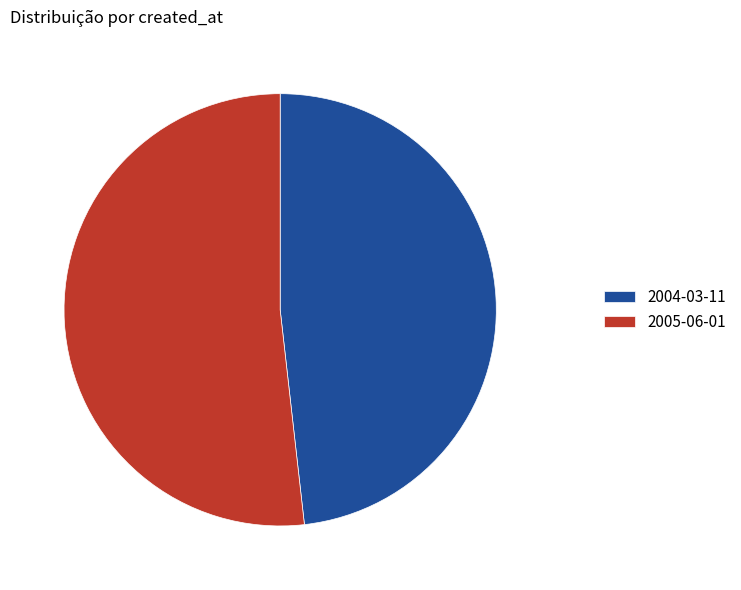

Is the sum of 2004-03-11 and 2005-06-01 greater than half?

Yes